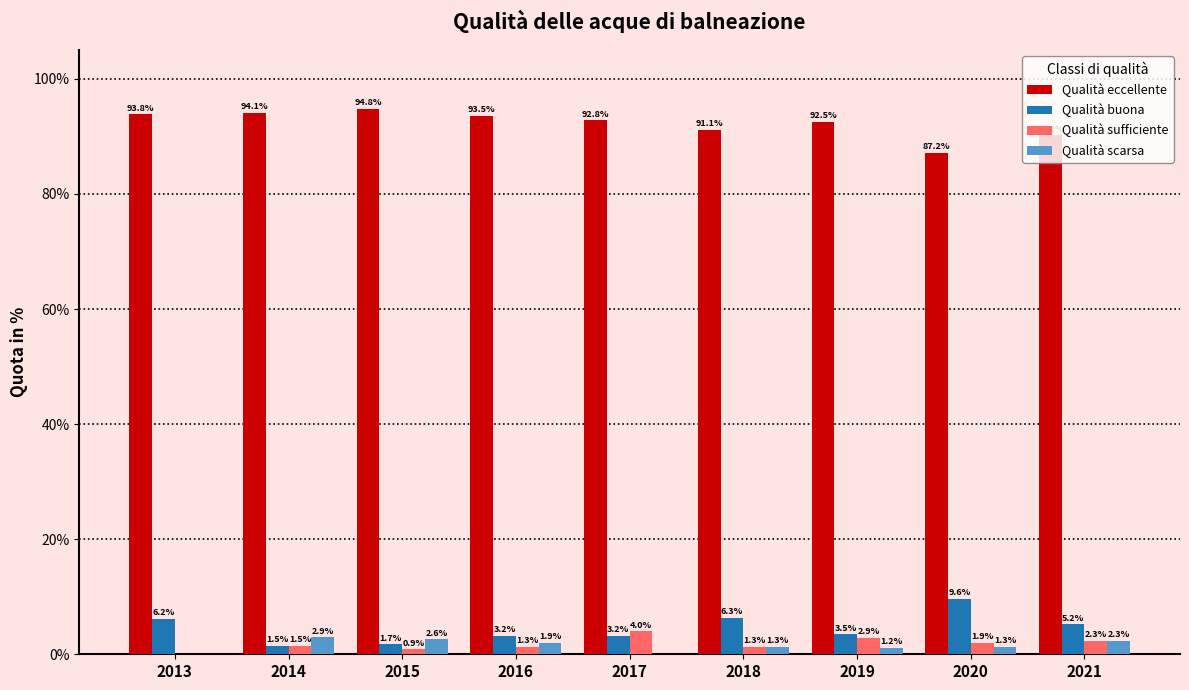

Reading right to left, what are all the values shown in this chart?

Qualità eccellente: 2021=90.2	2020=87.2	2019=92.5	2018=91.1	2017=92.8	2016=93.5	2015=94.8	2014=94.1	2013=93.8
Qualità buona: 2021=5.2	2020=9.6	2019=3.5	2018=6.3	2017=3.2	2016=3.2	2015=1.7	2014=1.5	2013=6.2
Qualità sufficiente: 2021=2.3	2020=1.9	2019=2.9	2018=1.3	2017=4.0	2016=1.3	2015=0.9	2014=1.5	2013=0.0
Qualità scarsa: 2021=2.3	2020=1.3	2019=1.2	2018=1.3	2017=0.0	2016=1.9	2015=2.6	2014=2.9	2013=0.0